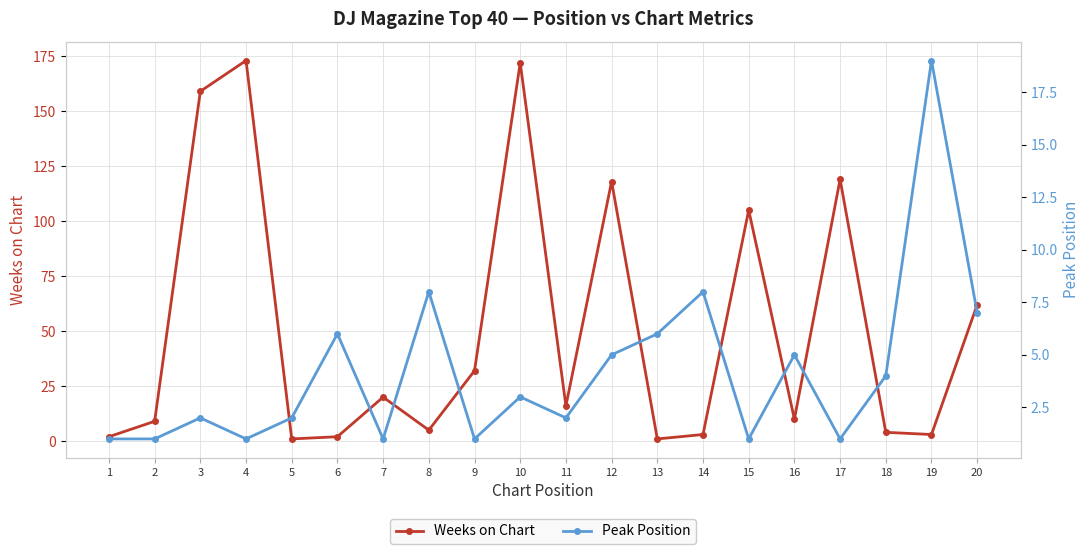

What is the difference between the highest and lowest values at 5?

1